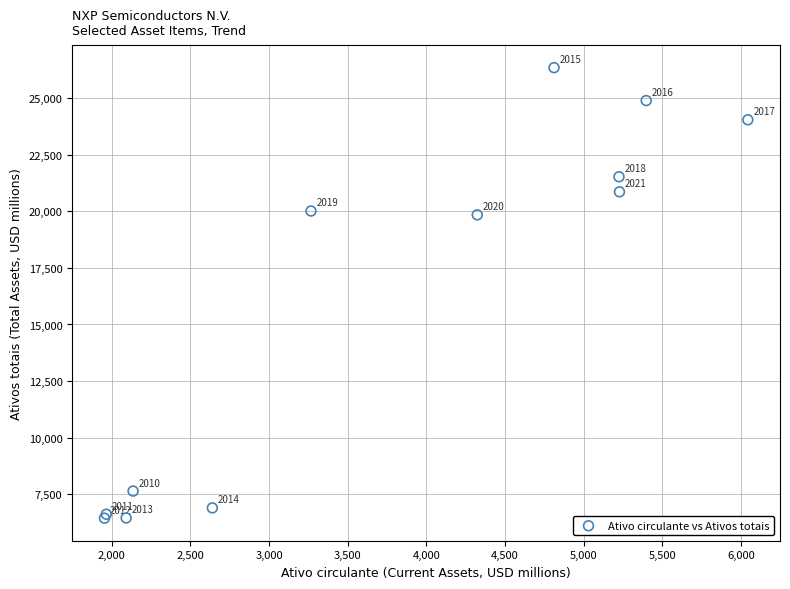

What Y value in the scatter plot is closest to 16396?

19847